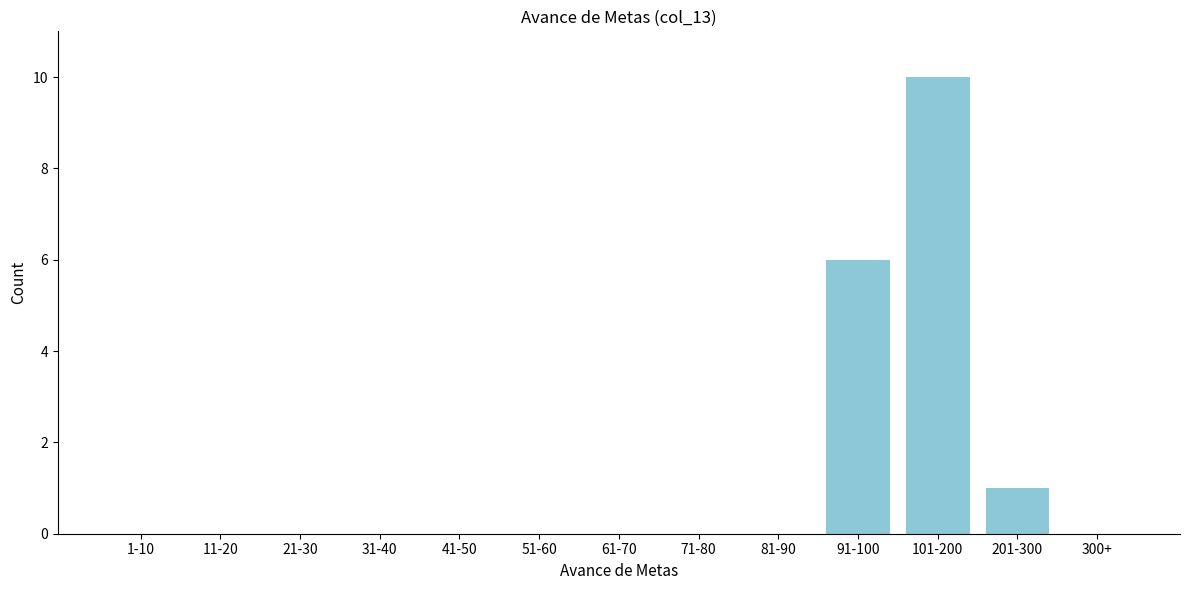

Reading left to right, what are all the values shown in this chart?

1-10=0	11-20=0	21-30=0	31-40=0	41-50=0	51-60=0	61-70=0	71-80=0	81-90=0	91-100=6	101-200=10	201-300=1	300+=0